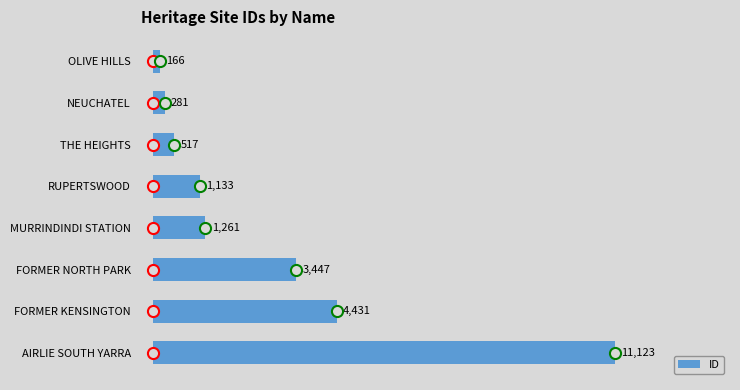

List the labels in order of value, largest first.

AIRLIE SOUTH YARRA, FORMER KENSINGTON, FORMER NORTH PARK, MURRINDINDI STATION, RUPERTSWOOD, THE HEIGHTS, NEUCHATEL, OLIVE HILLS